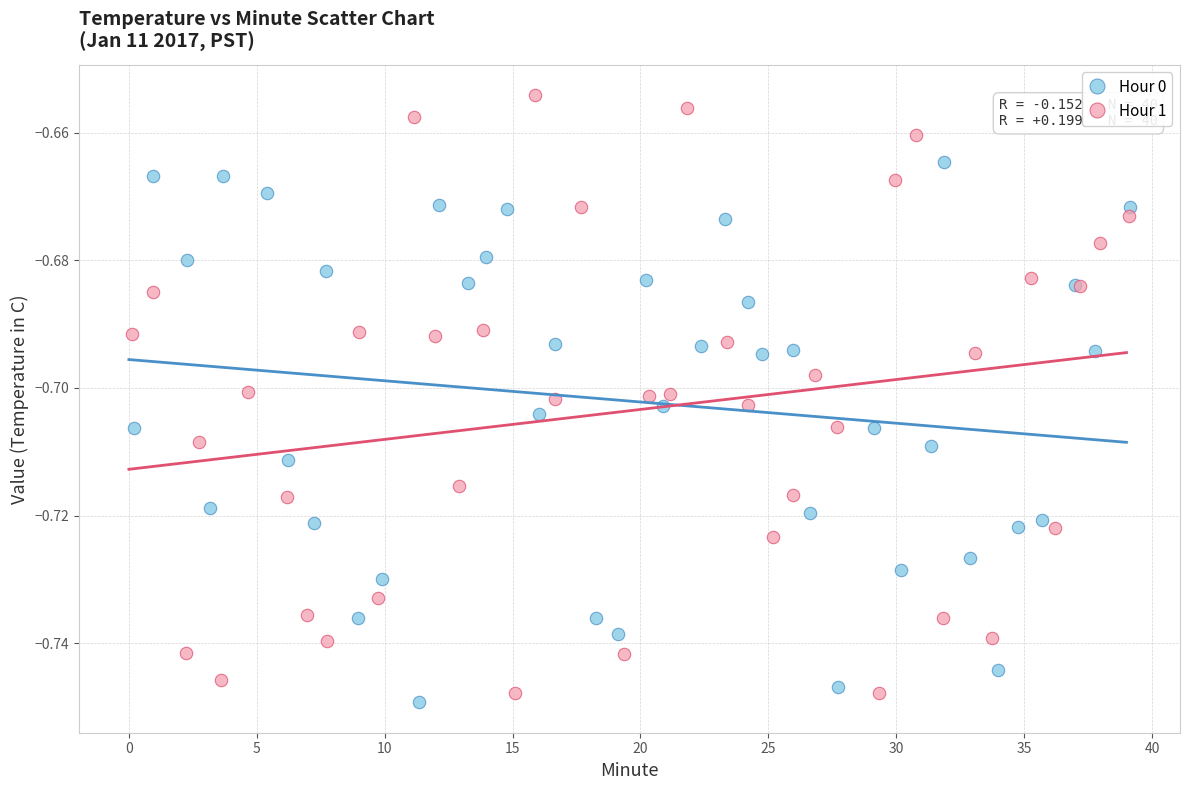

Which series contains the highest Y value?

Hour 1